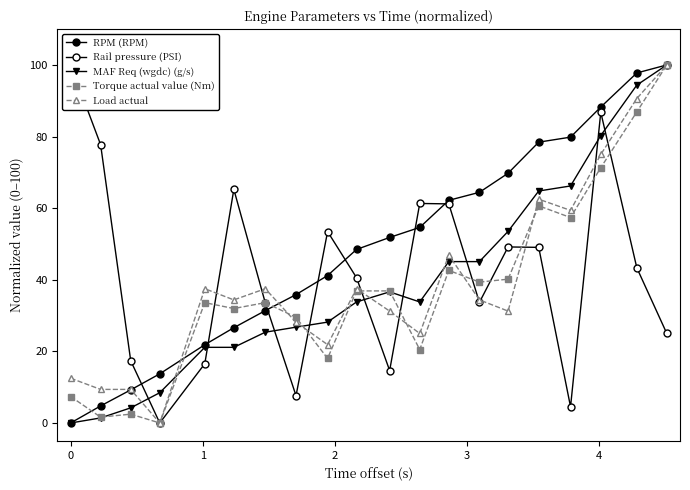

Is it true that MAF Req (wgdc) (g/s) equals 2.3 at 1?

False